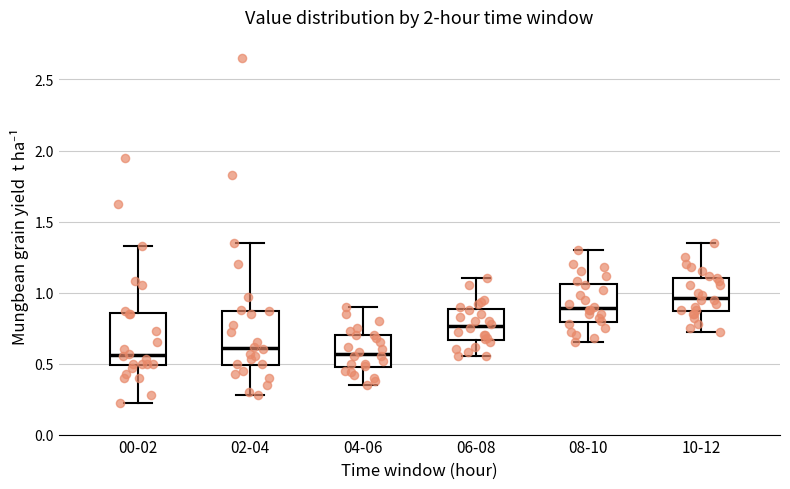

Reading left to right, transcribe this box plot: for each box, give where its median line is, the range the box spans, and where its two whiskers end, as read against the y-axis. The values are not printed on the chart, so give them approximately, as read against the axis.

00-02: median 0.55, box 0.50 to 0.85, whiskers 0.20 to 1.35
02-04: median 0.60, box 0.50 to 0.85, whiskers 0.30 to 1.35
04-06: median 0.55, box 0.45 to 0.70, whiskers 0.35 to 0.90
06-08: median 0.75, box 0.65 to 0.90, whiskers 0.55 to 1.10
08-10: median 0.90, box 0.80 to 1.05, whiskers 0.65 to 1.30
10-12: median 0.95, box 0.85 to 1.10, whiskers 0.70 to 1.35